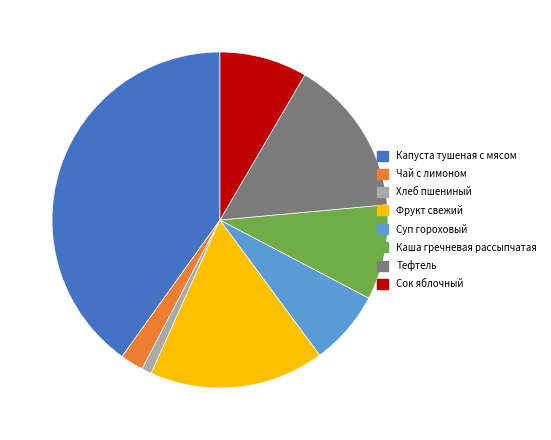

Do Капуста тушеная с мясом and Суп гороховый together represent more than half of the pie?

No